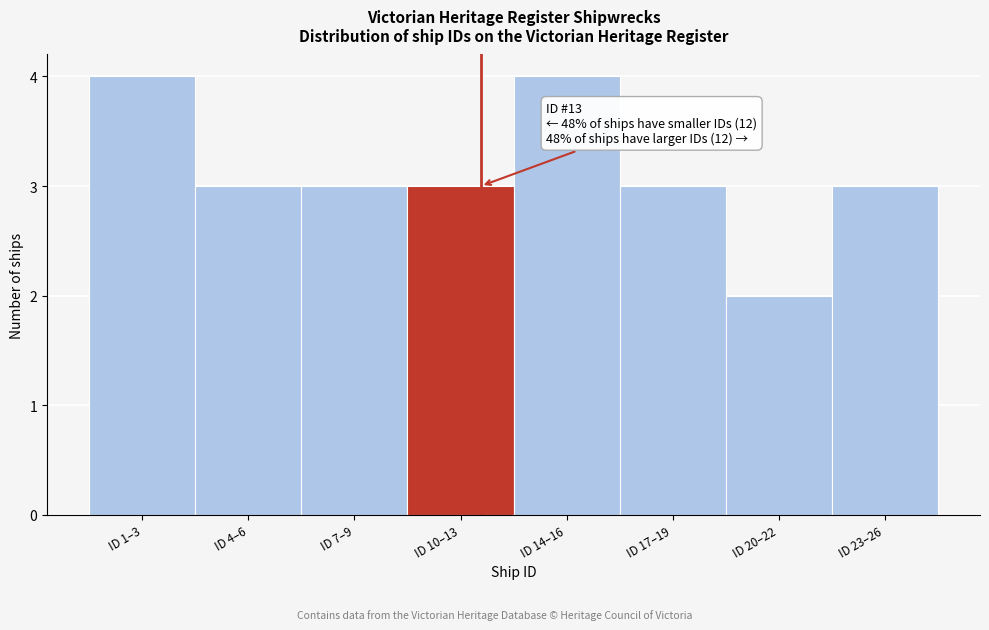

Reading left to right, what are all the values shown in this chart?

ID 1–3=4	ID 4–6=3	ID 7–9=3	ID 10–13=3	ID 14–16=4	ID 17–19=3	ID 20–22=2	ID 23–26=3